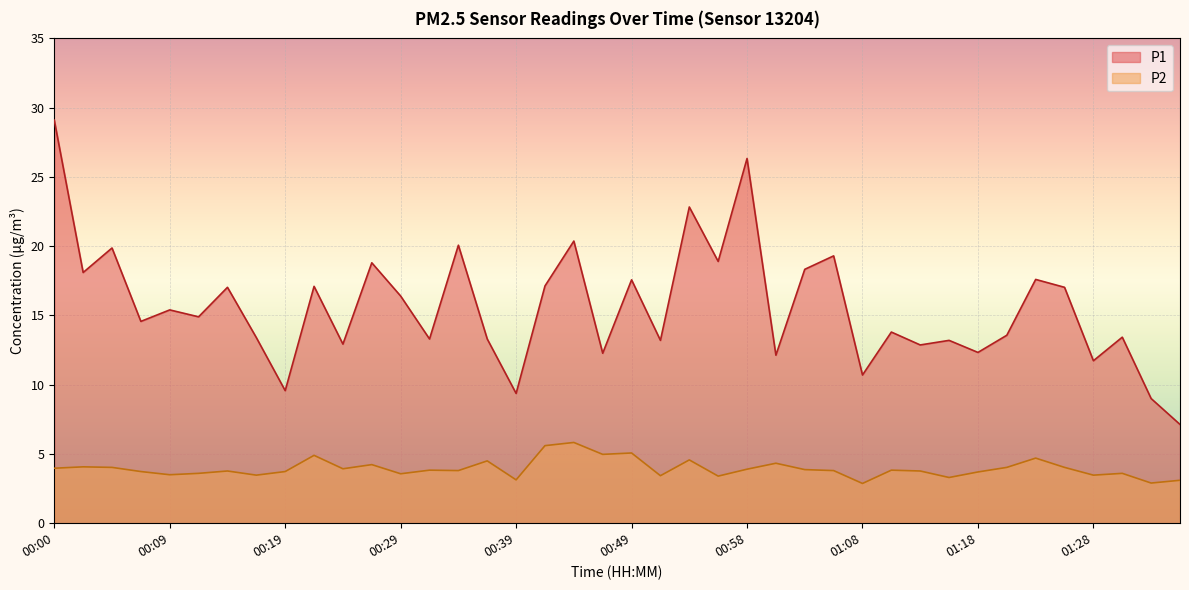

Rank the categories by P2 value from lowest to highest.

01:08, 01:33, 01:36, 00:39, 01:16, 00:56, 00:51, 00:17, 01:28, 00:09, 00:29, 00:12, 01:31, 01:18, 00:07, 00:19, 00:14, 01:13, 00:34, 01:06, 00:31, 01:11, 01:03, 00:58, 00:24, 00:00, 00:05, 01:21, 01:26, 00:02, 00:27, 01:01, 00:36, 00:53, 01:23, 00:22, 00:46, 00:49, 00:41, 00:44